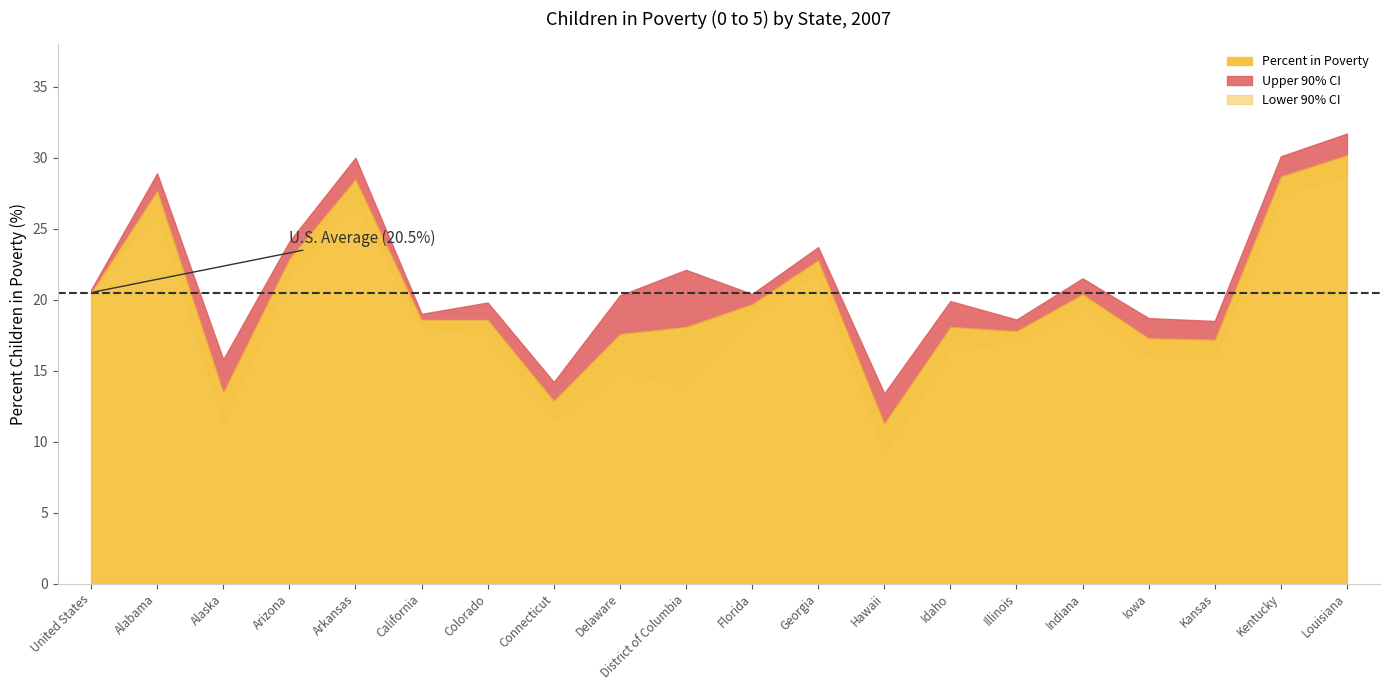

True or false: Percent in Poverty has a value of 28.5 at Arkansas.

True